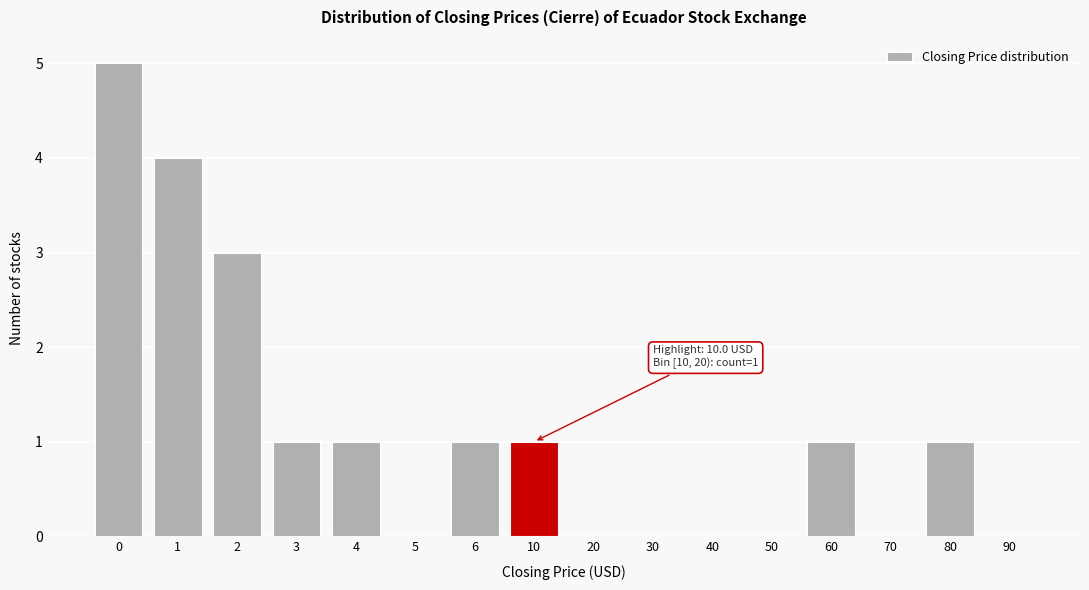

Reading left to right, extract all data points from this chart.

0=5	1=4	2=3	3=1	4=1	5=0	6=1	10=1	20=0	30=0	40=0	50=0	60=1	70=0	80=1	90=0